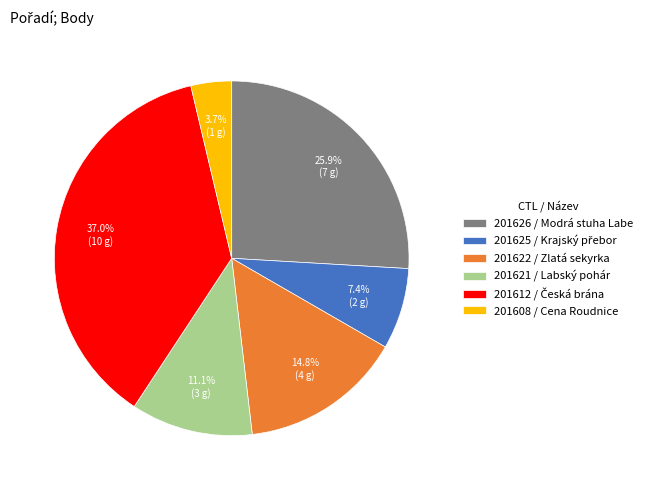

To the nearest percent, what is the average slice percentage?

17%